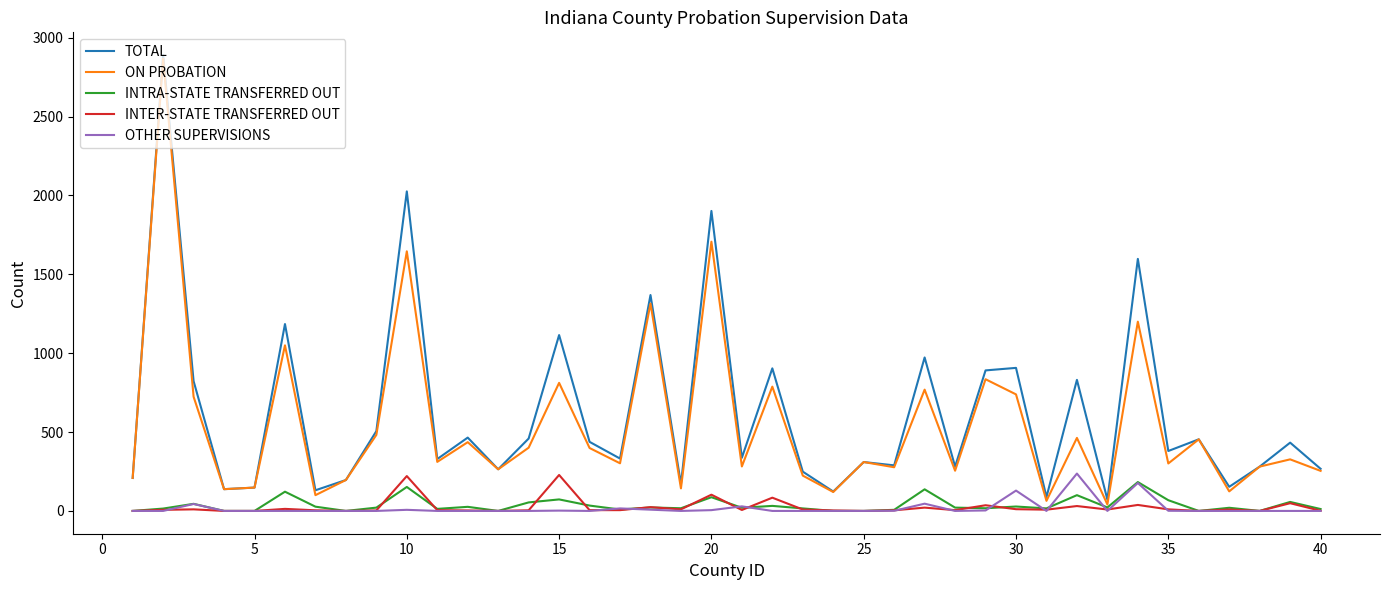

What is the highest value of the TOTAL series?

2890